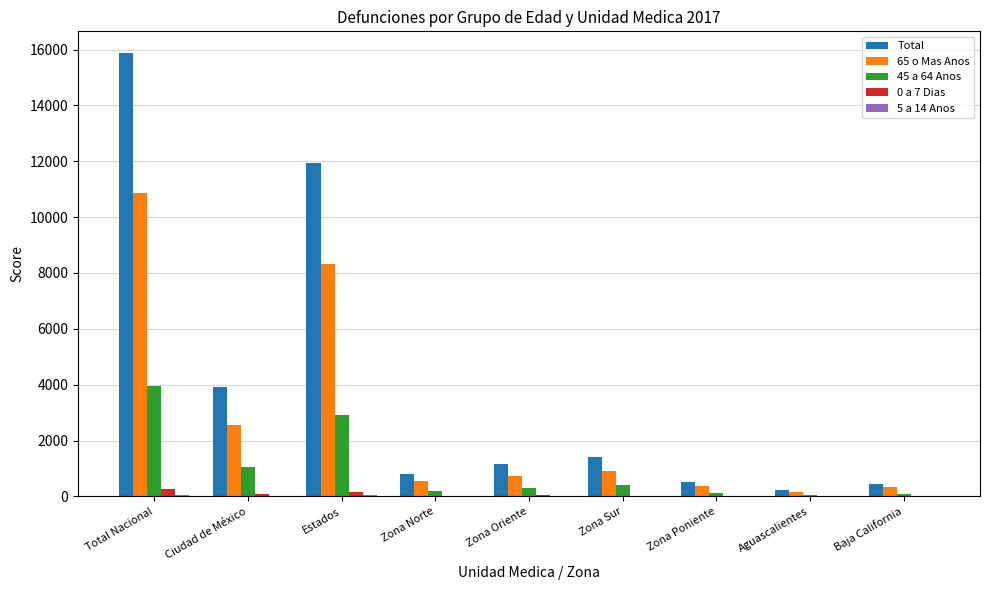

True or false: 65 o Mas Anos has a value of 735 at Zona Oriente.

True